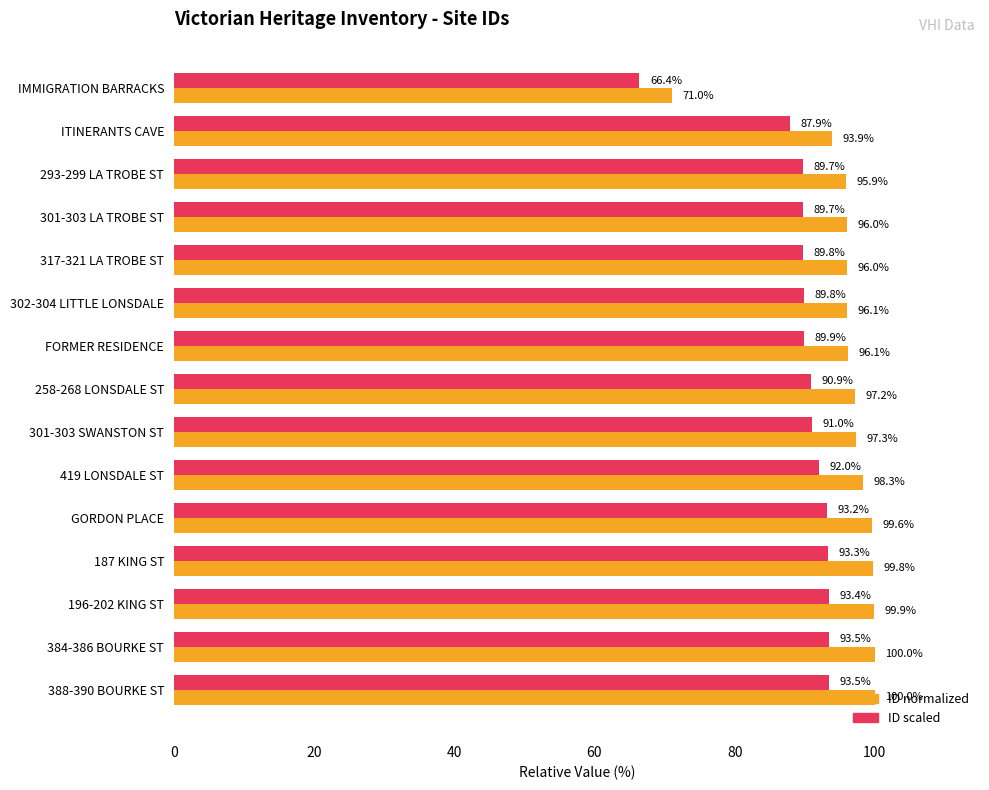

What is the spread (max minus min) of values at 196-202 KING ST?

6.5